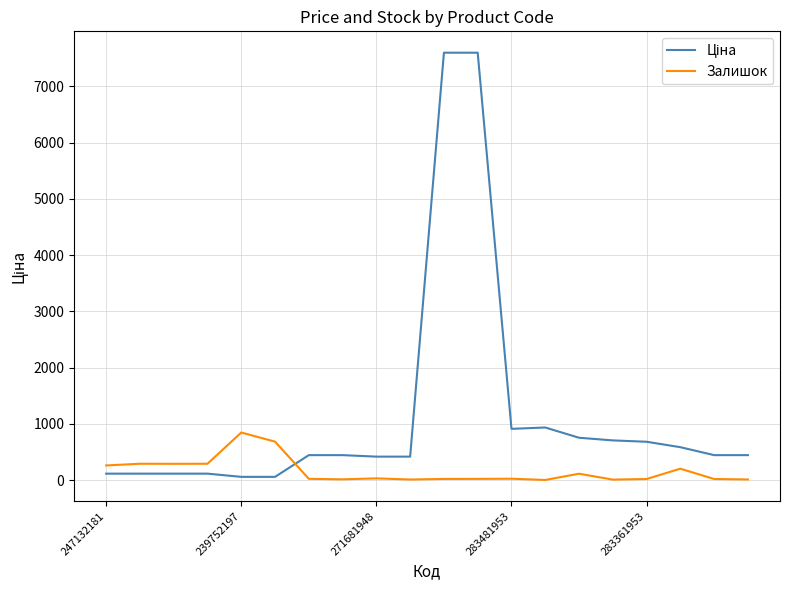

What is the maximum value shown in the chart?

7596.5